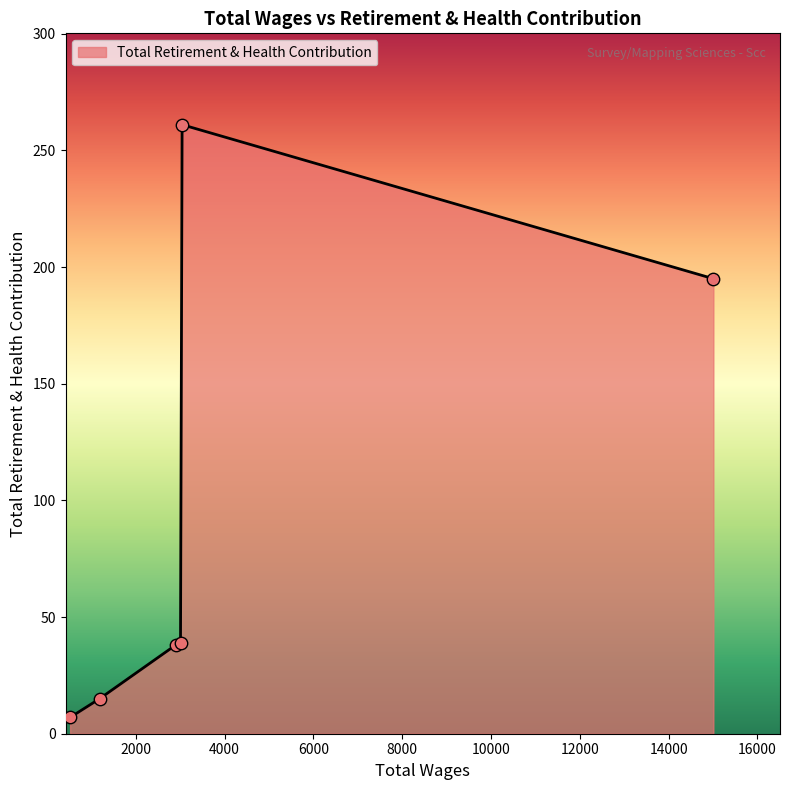

What is the greatest value displayed?

261